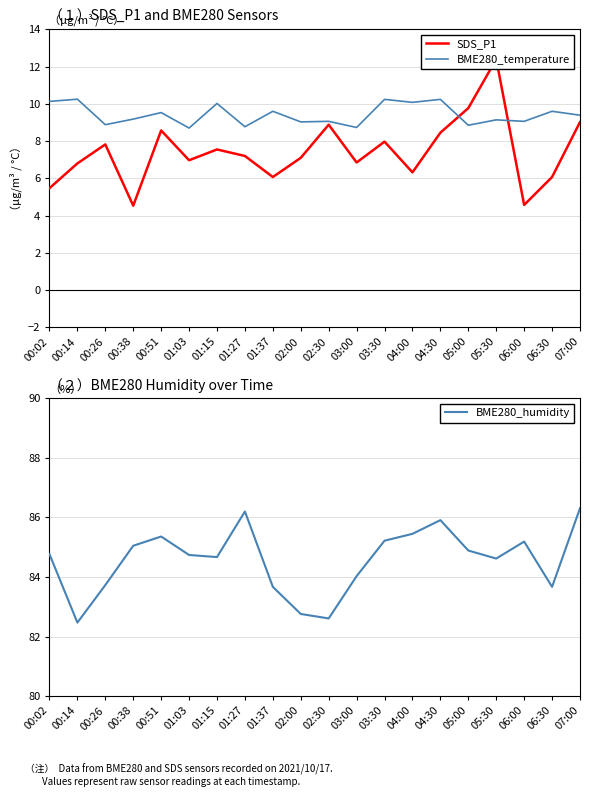

How many times do BME280_temperature and SDS_P1 cross each other?

2